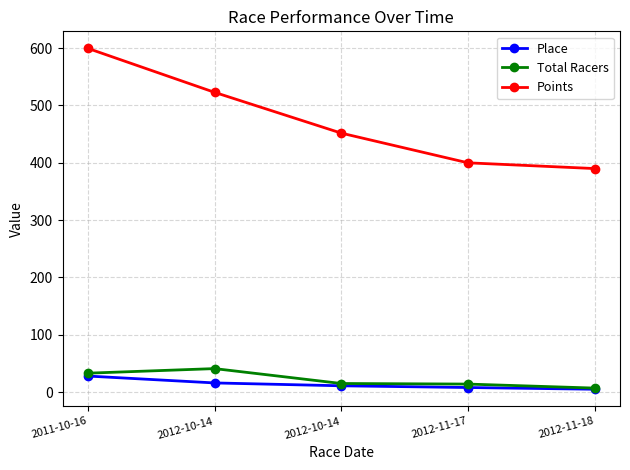

What are all the series names shown in the legend?

Place, Total Racers, Points